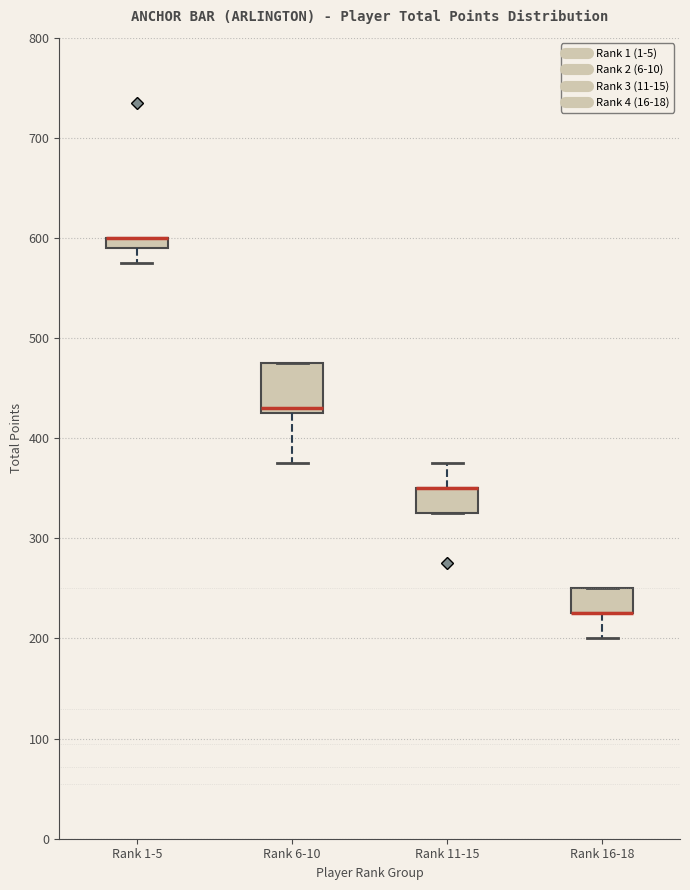

Which box is the tallest, from its lower edge to its upper edge?

Rank 6-10